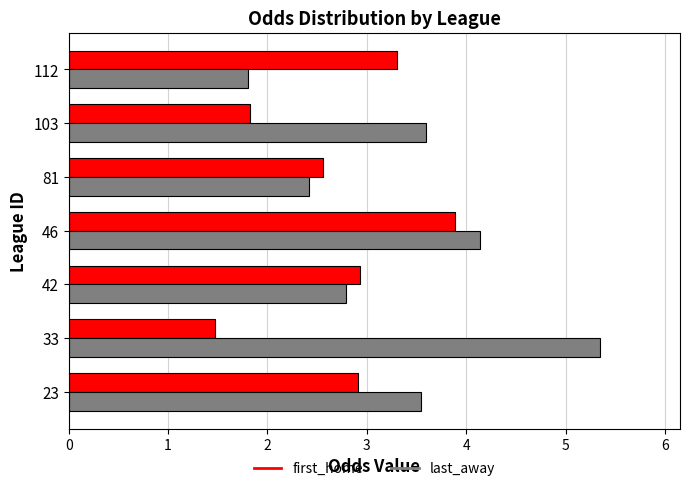

True or false: last_away has a value of 0.6 at 81.

False